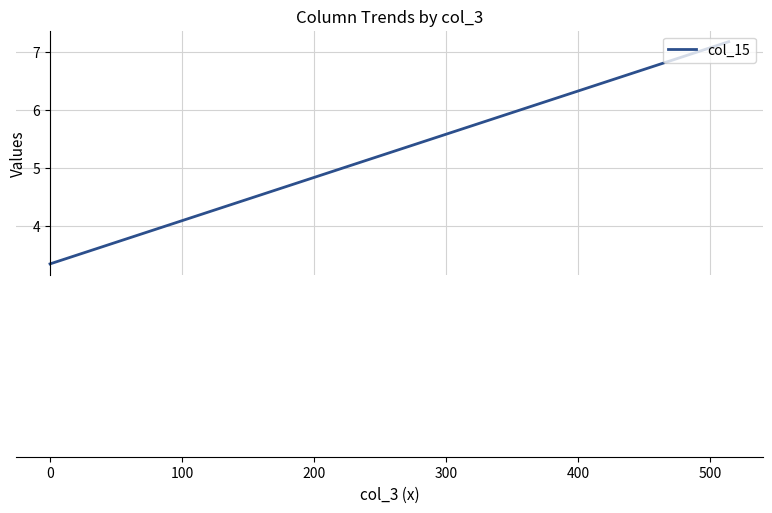

How many lines are shown in the chart?

1